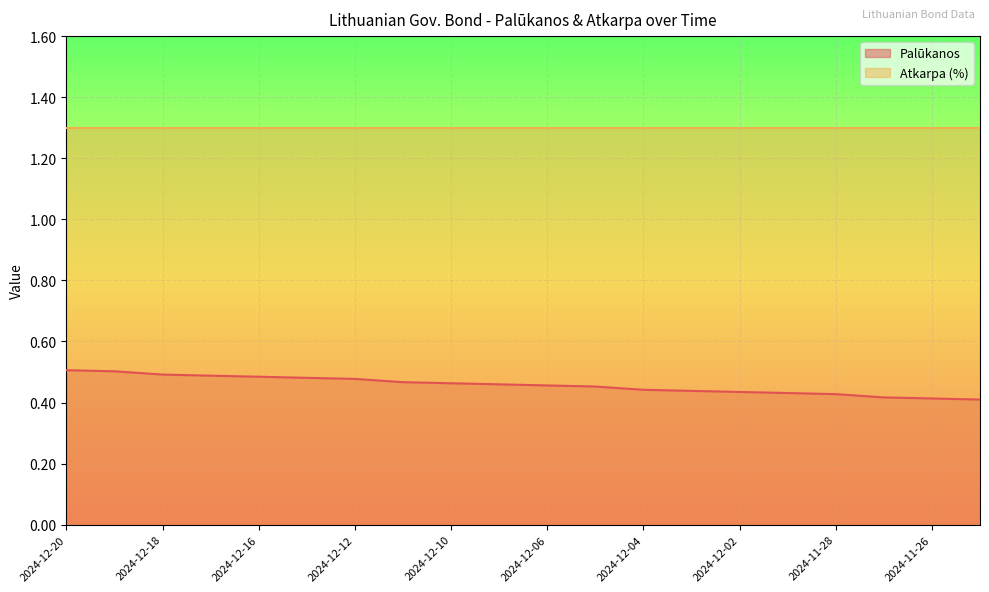

How many lines are shown in the chart?

2